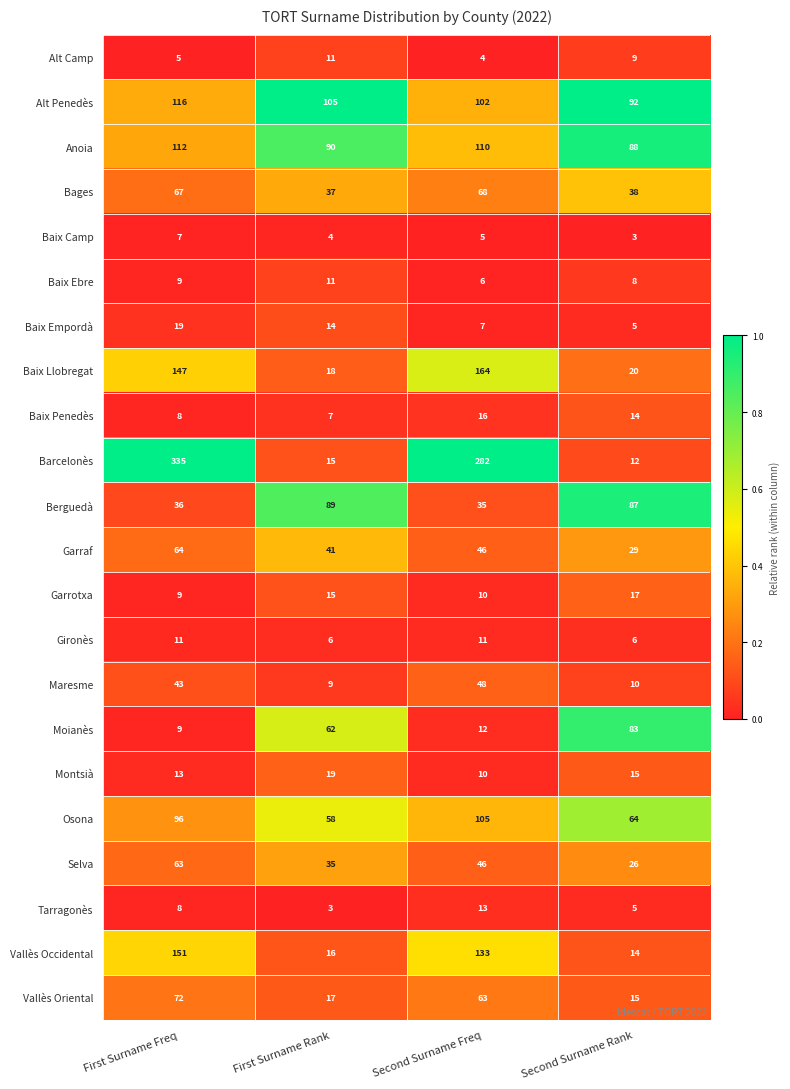

What is the difference between the maximum and second lowest values in the Baix Empordà series?

12